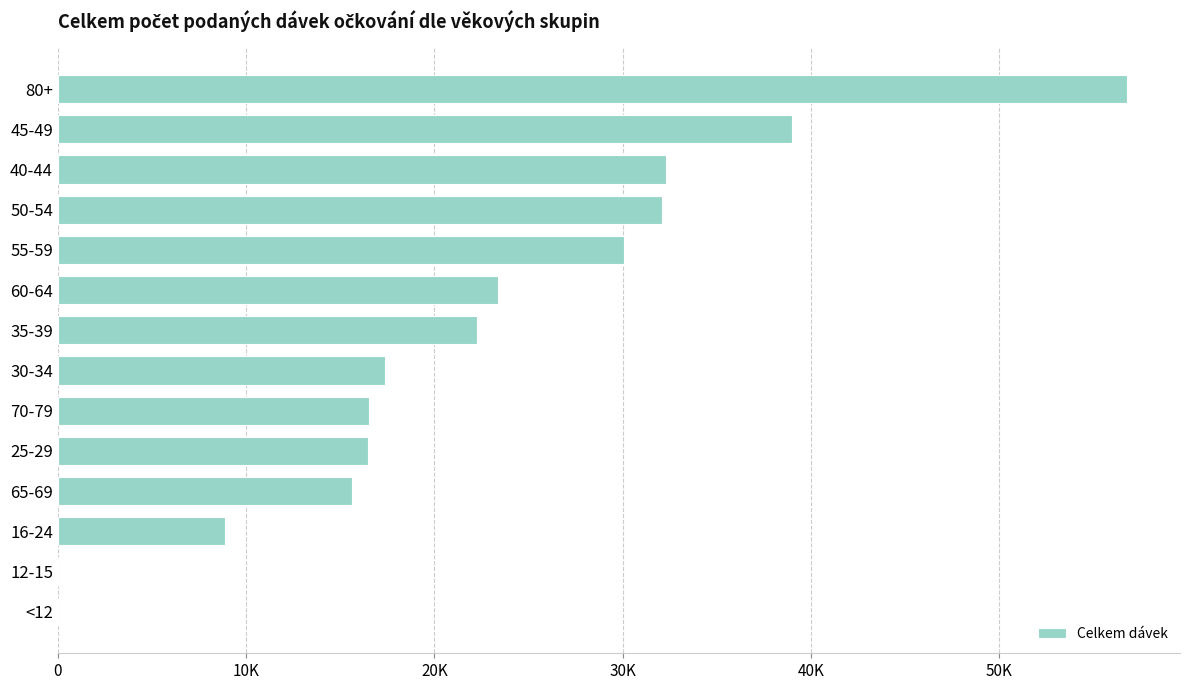

Are the bars horizontal?

Yes